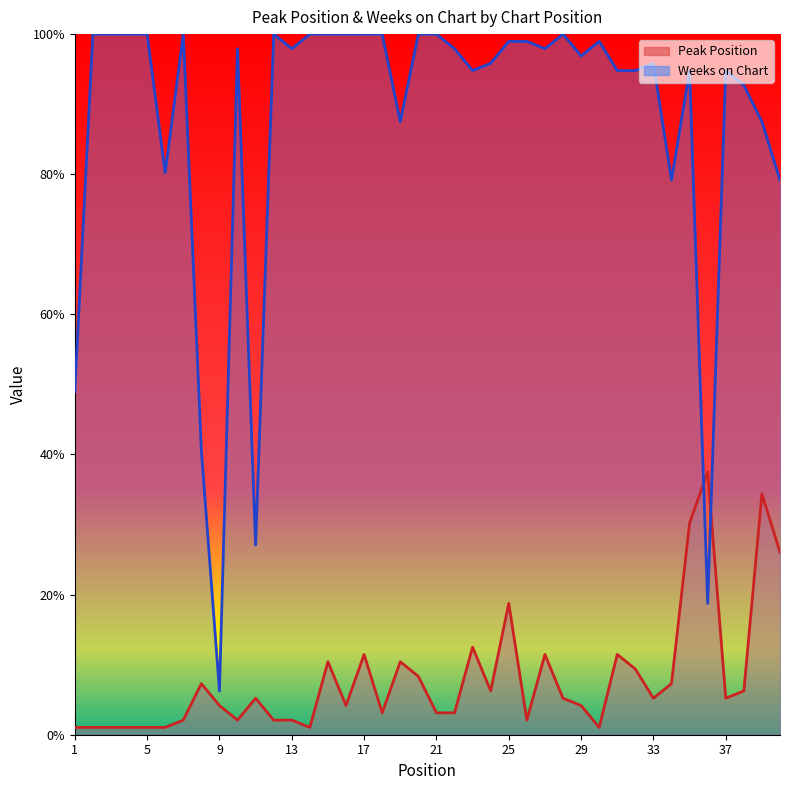

True or false: Weeks on Chart has more than 2 interior local peaks.

True